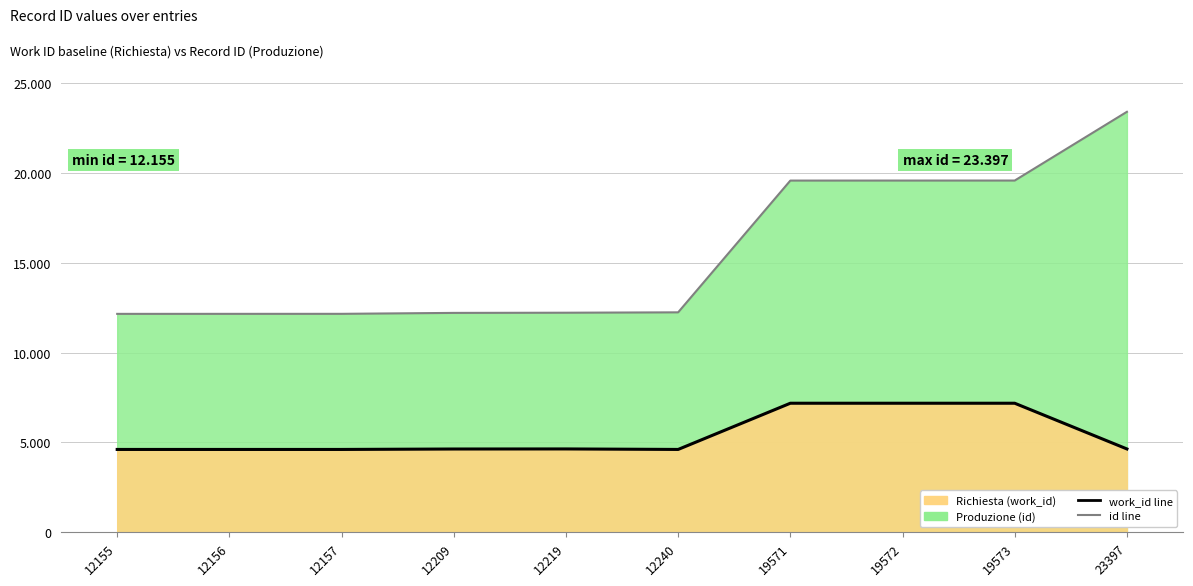

Which series changed the most between 12157 and 19572?

id line